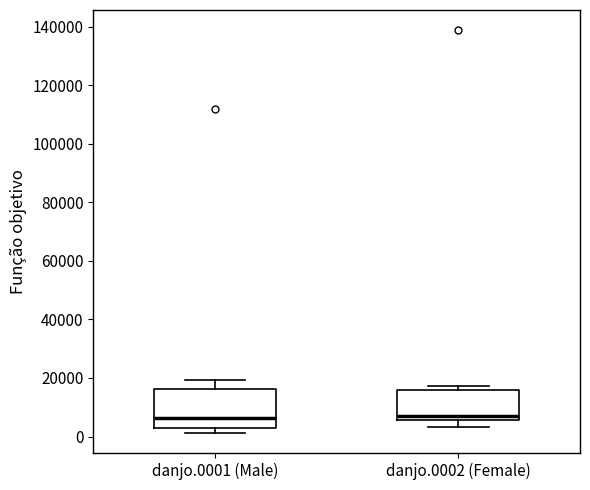

Where does the upper whisker of the box for danjo.0001 (Male) end on the y-axis? The values are not printed on the chart, so give them approximately, as read against the axis.

20000